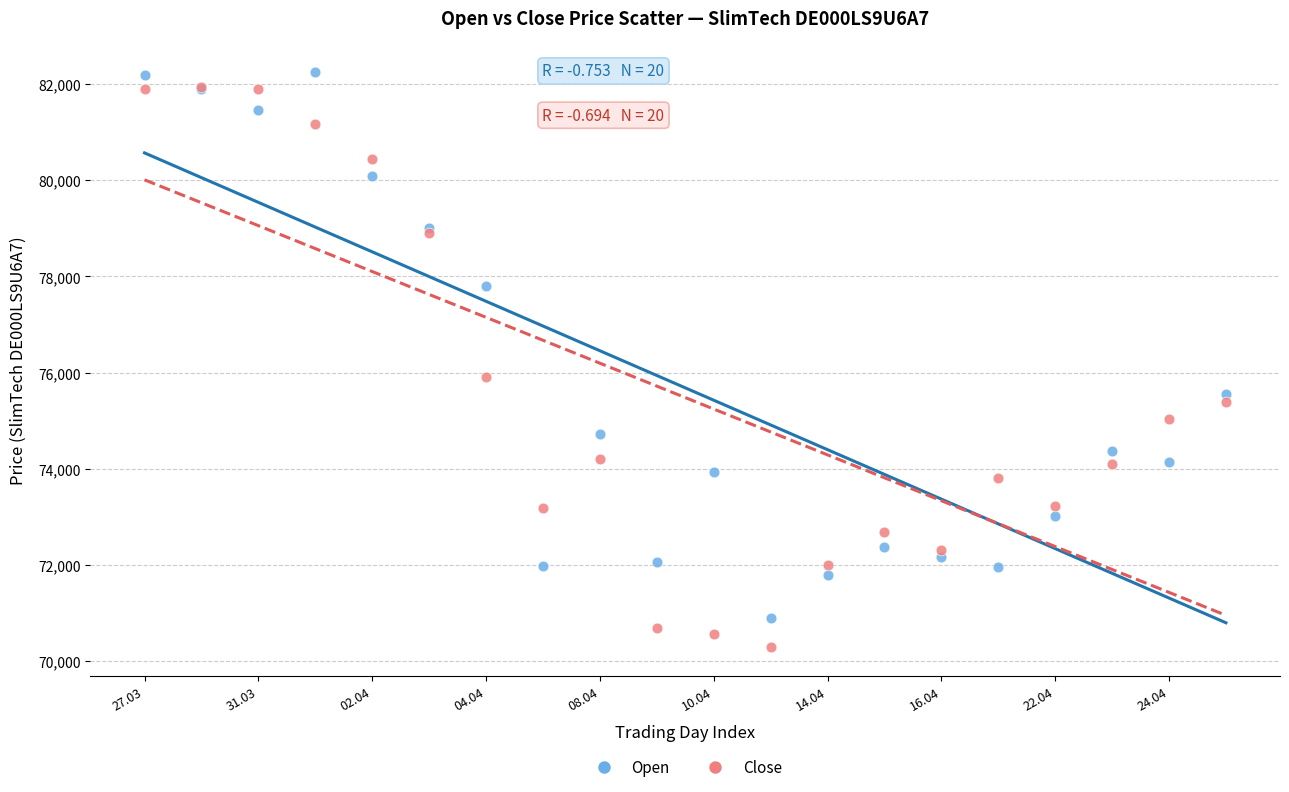

In the Close series, what Y value is closest to 76118?

75913